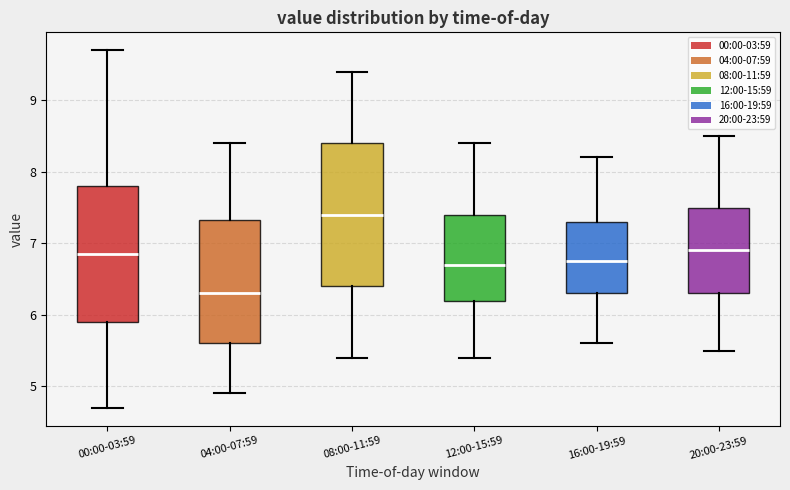

Comparing the boxes themselves (not the whiskers), which one is the tallest?

08:00-11:59